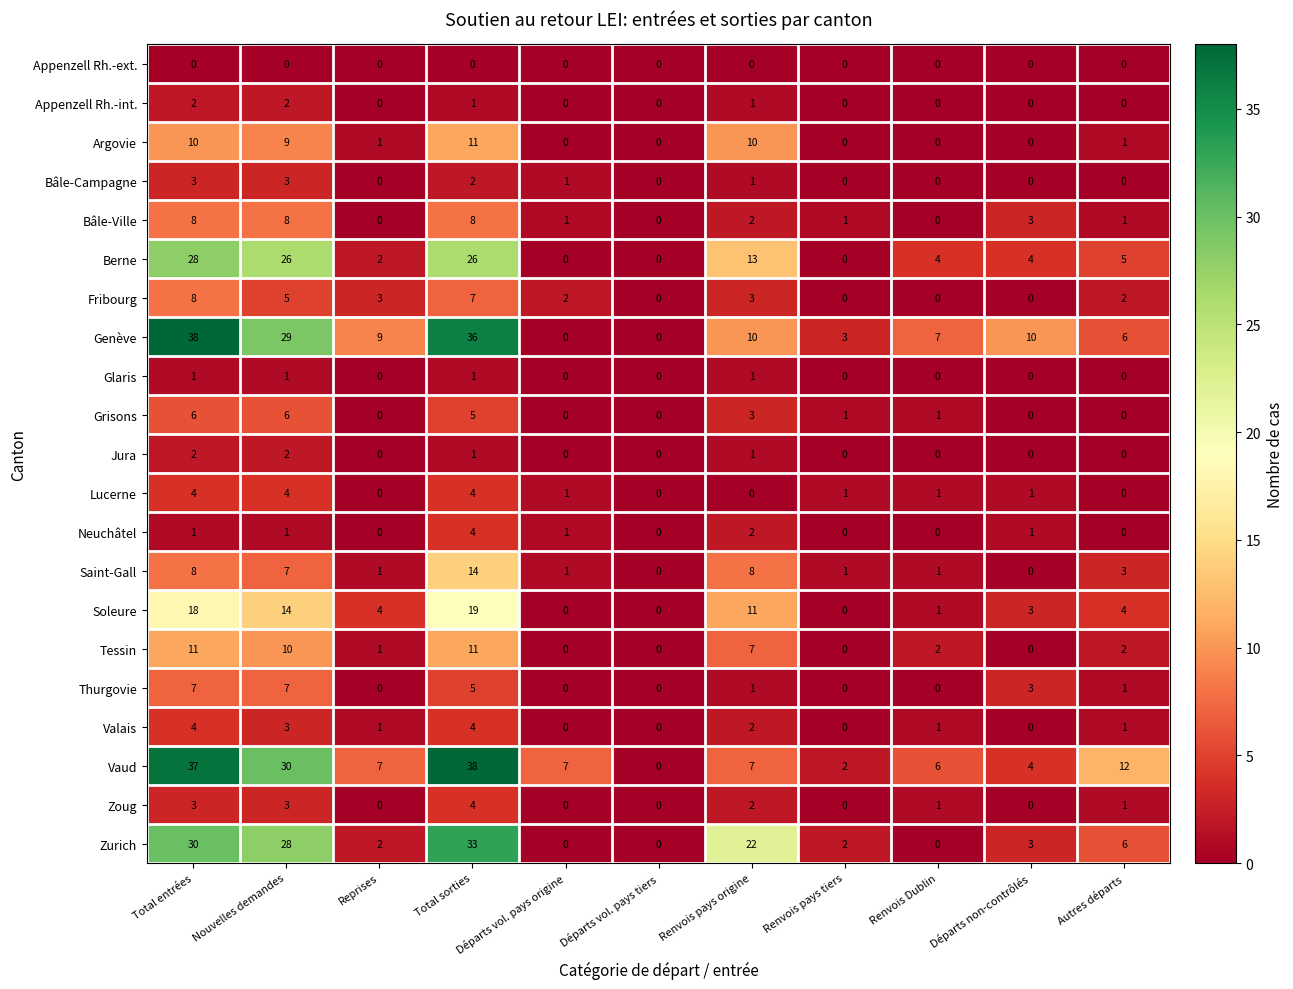

Which series has the largest total across all categories?

Vaud